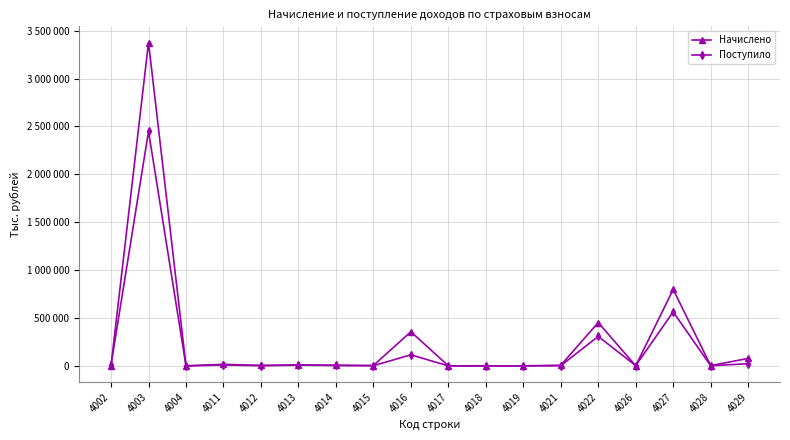

True or false: Поступило has a value of 3 at 4004.

False